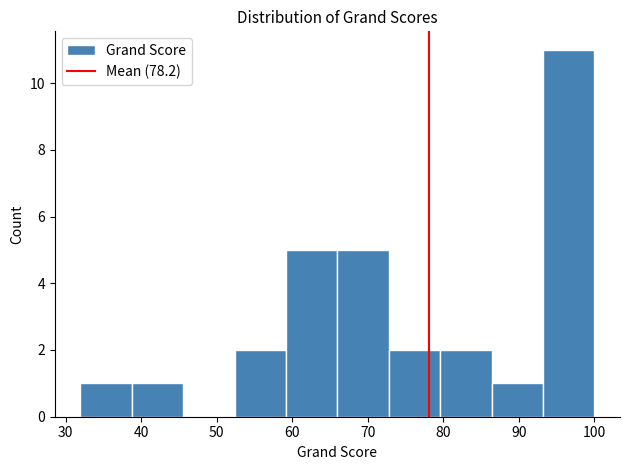

Over which range of the x-axis is the bar tallest?

93 to 100